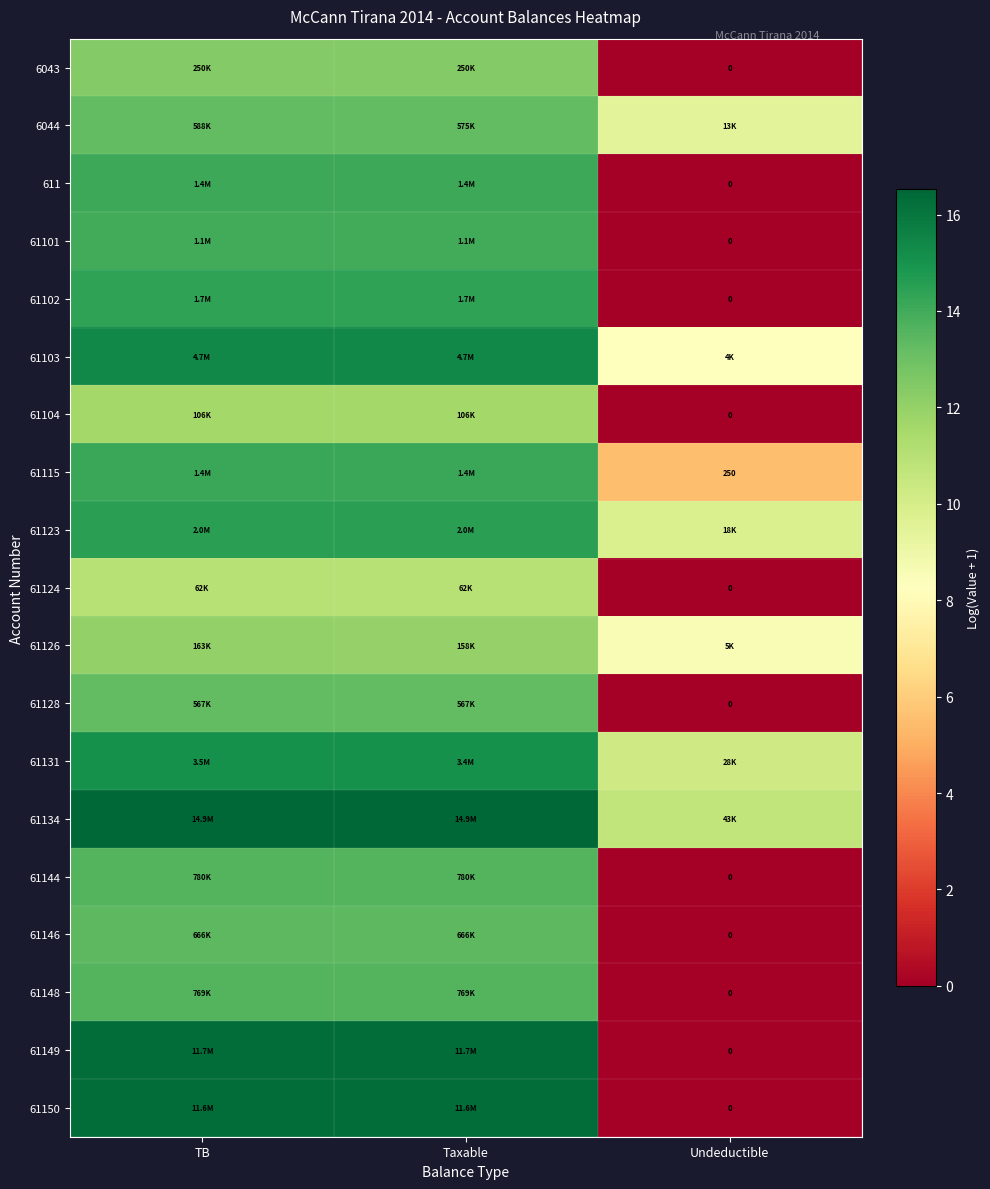

What is the difference between the highest and lowest values at Undeductible?

10.7